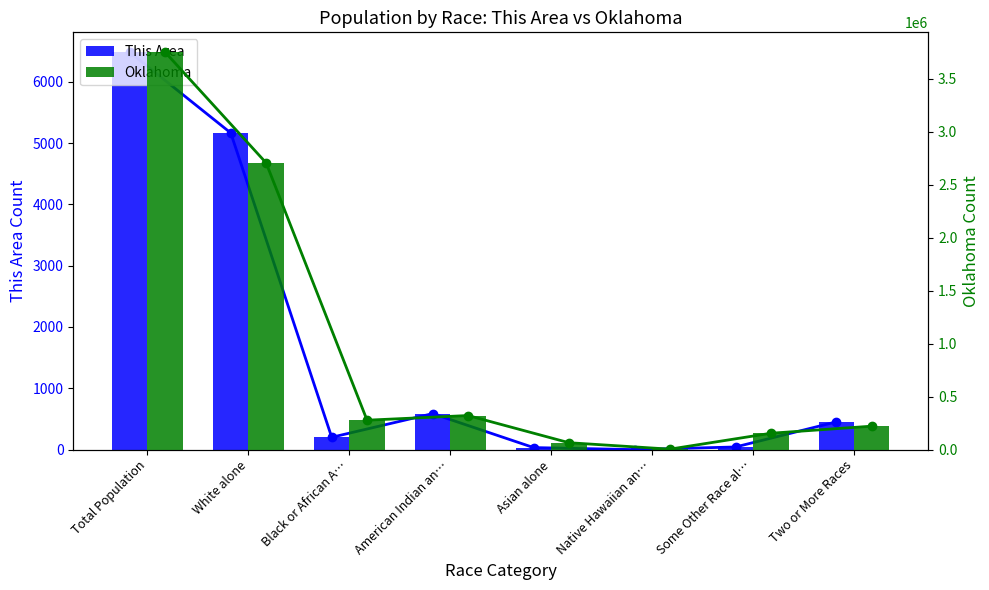

Read the Oklahoma (line) value at American Indian an…, to the nearest 100.

321700